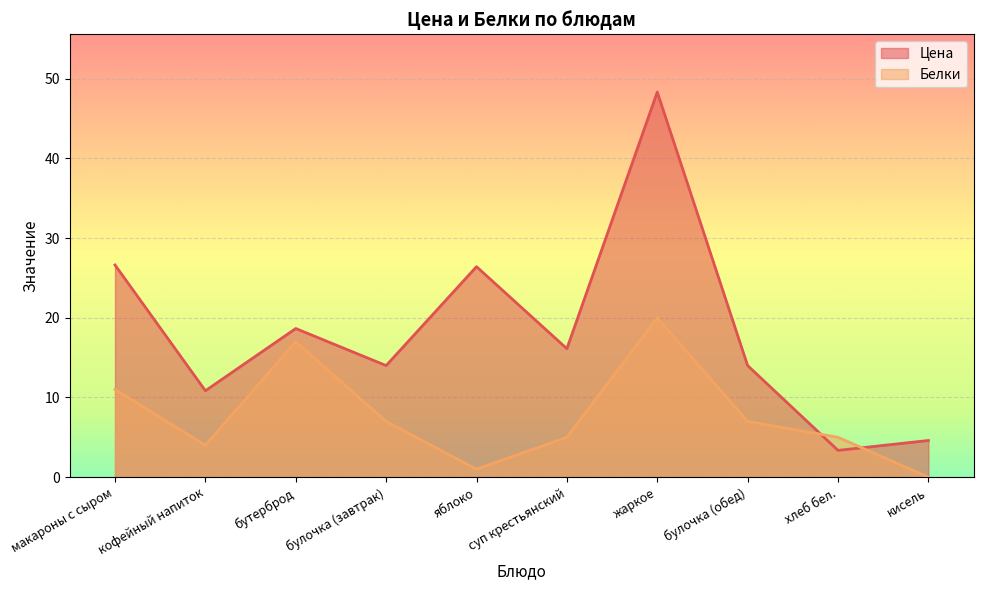

What is the value of the Белки point at the 1st from the left?

11.0